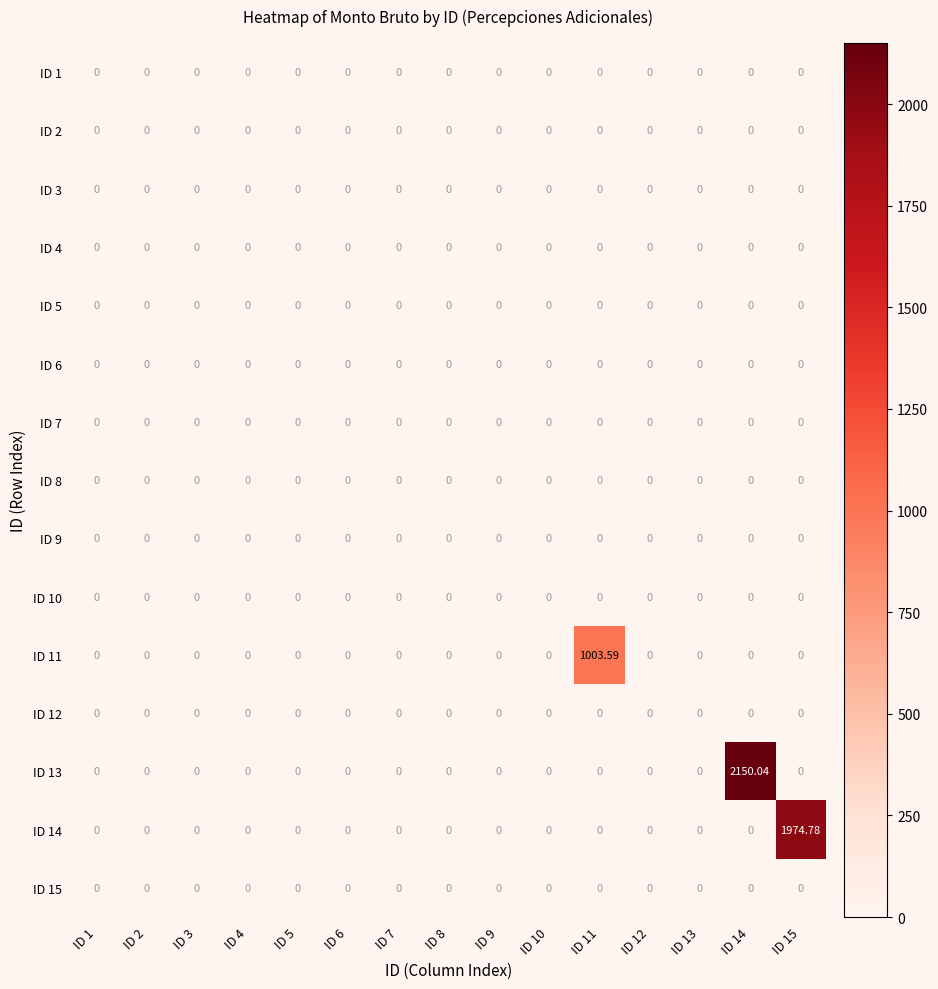

What is the spread (max minus min) of values at ID 15?

1974.8